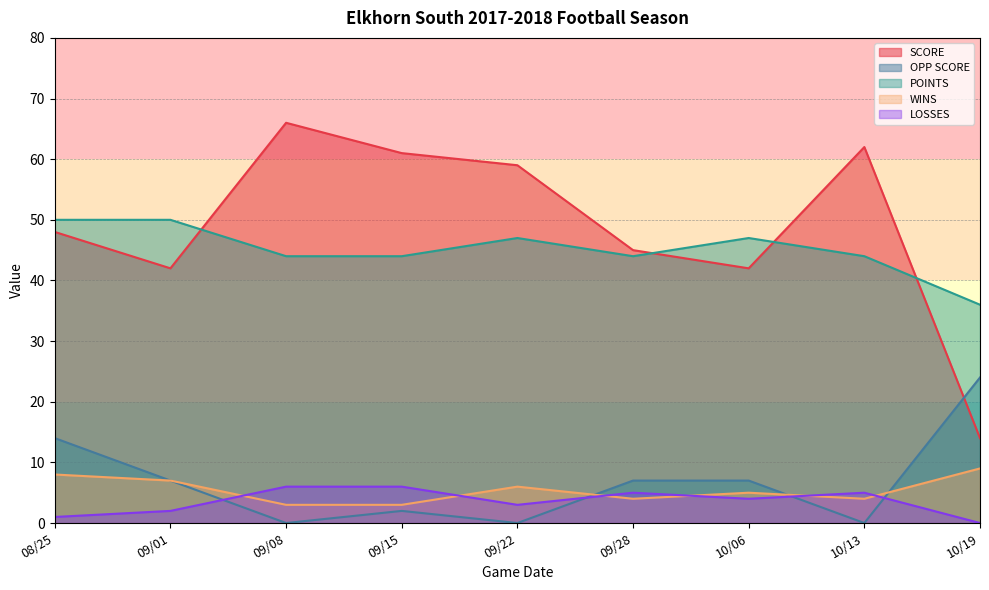

What is the label of the 6th point from the left?

09/28